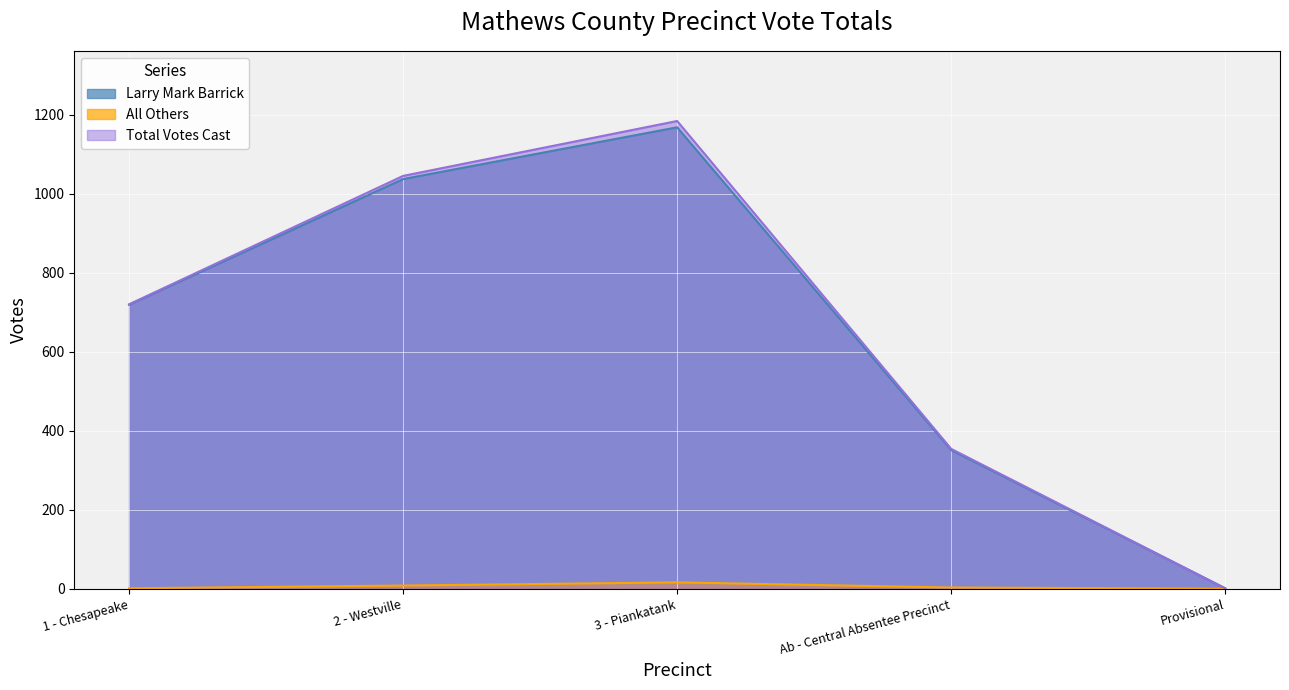

What position from the right is 2 - Westville?

4